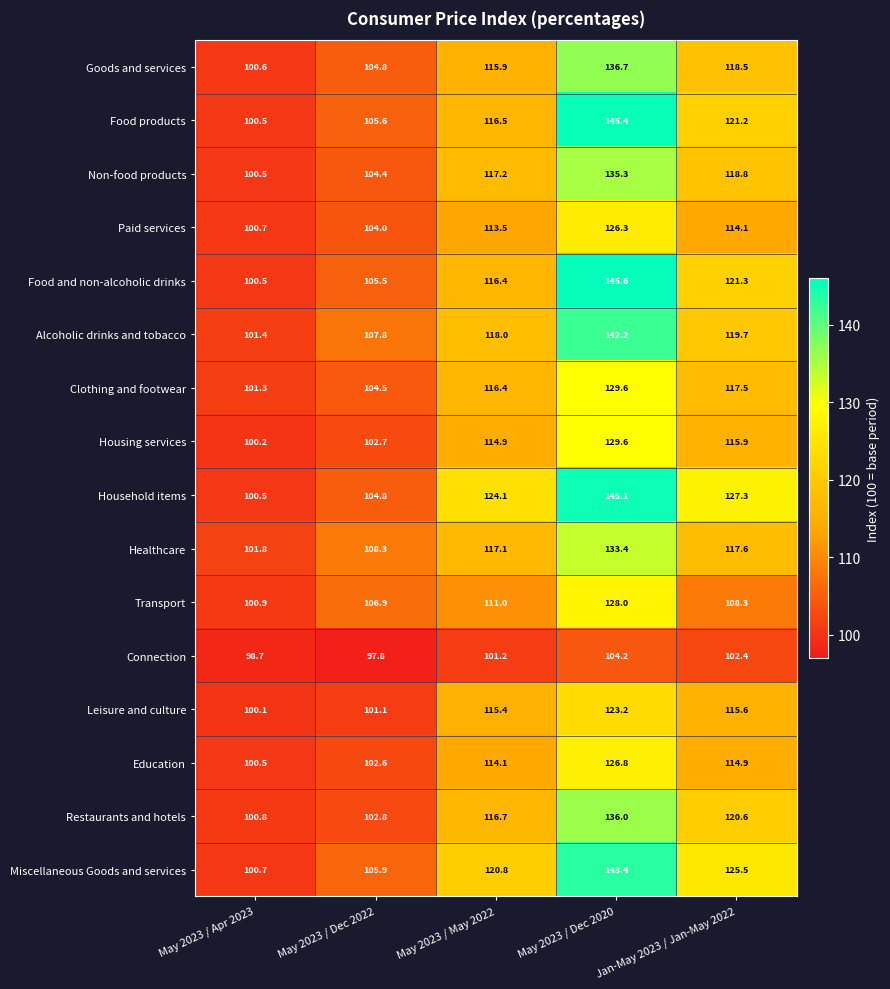

Is it true that Miscellaneous Goods and services equals 143.4 at May 2023 / Dec 2020?

True